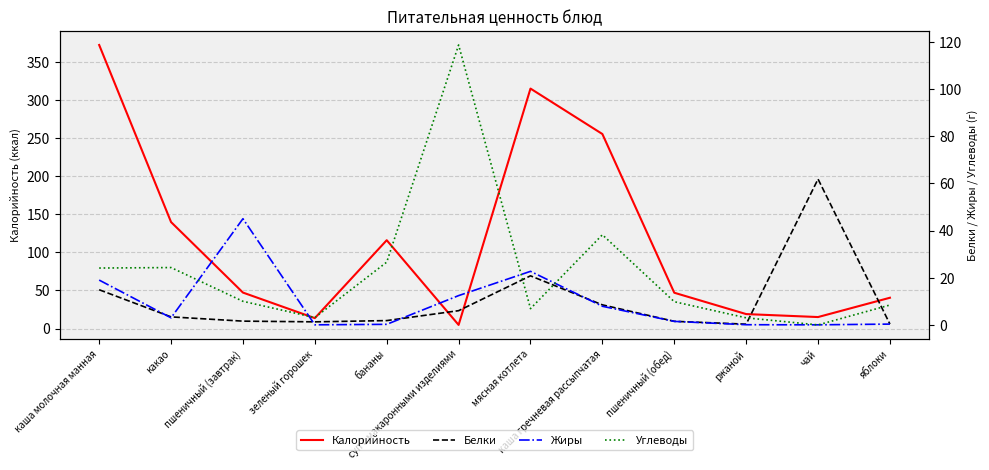

True or false: Белки has more than 1 interior local peaks.

True